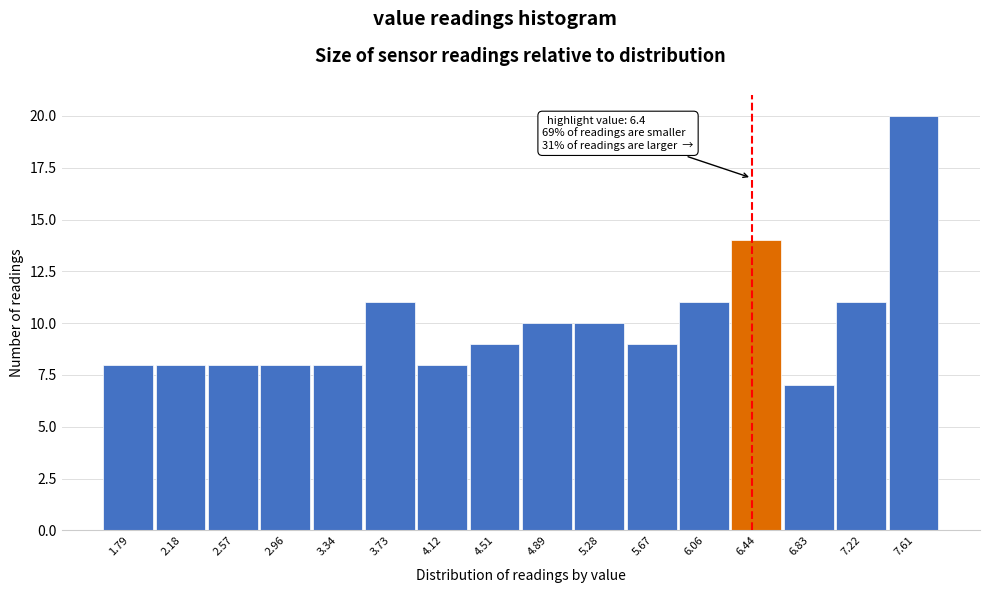

Over which range of the x-axis is the bar tallest?

7.40 to 7.80